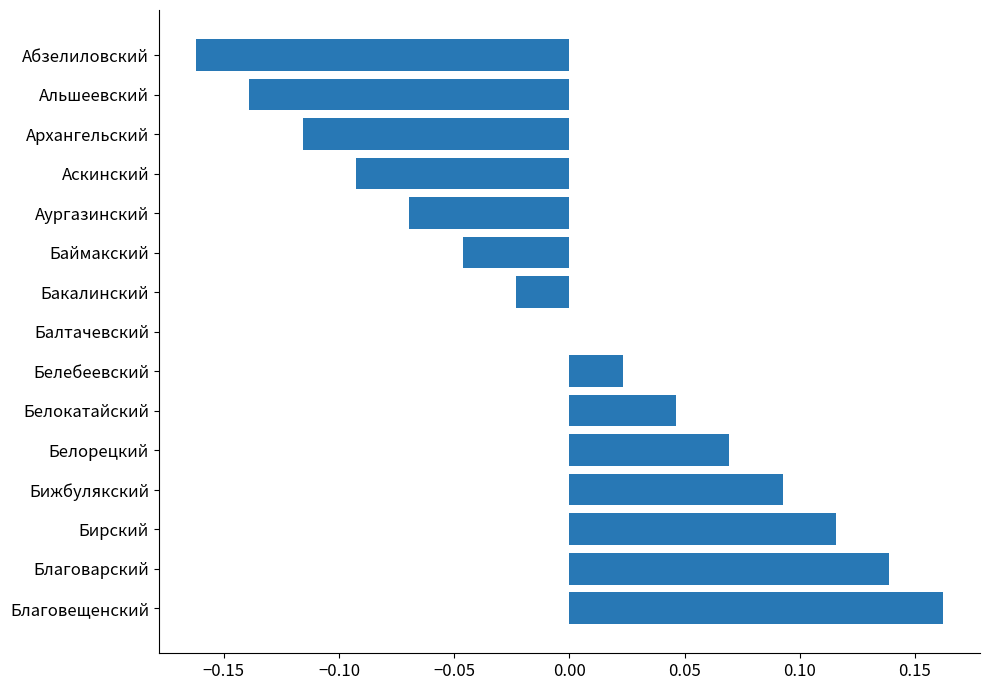

Are the bars grouped side by side (vs. stacked)?

No